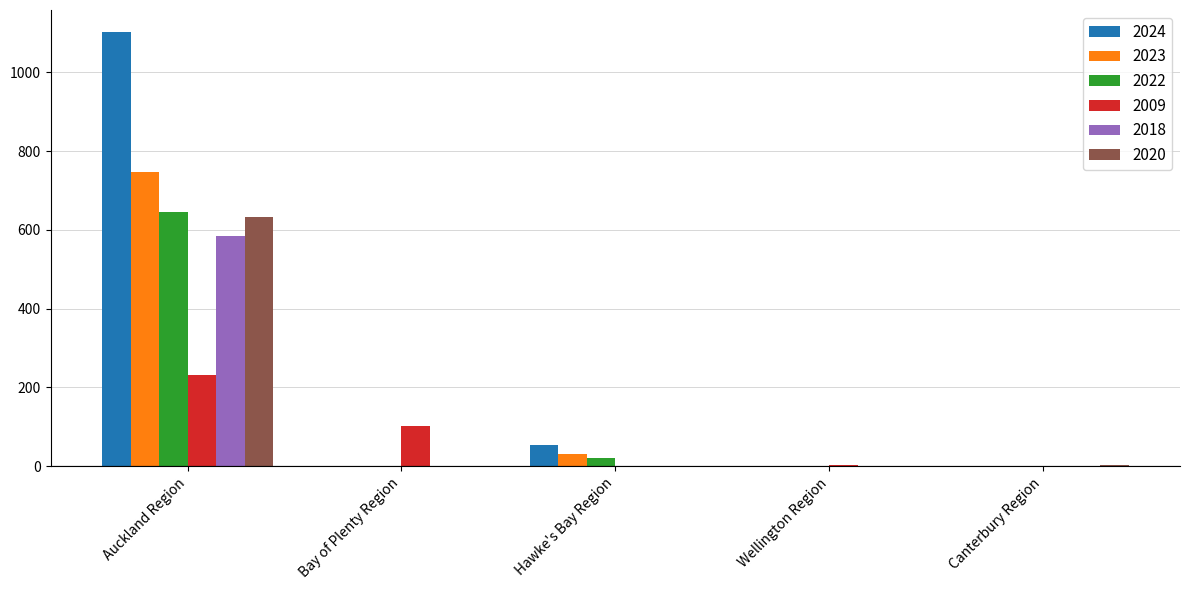

The 2023 series shows 439 at Canterbury Region. True or false?

False